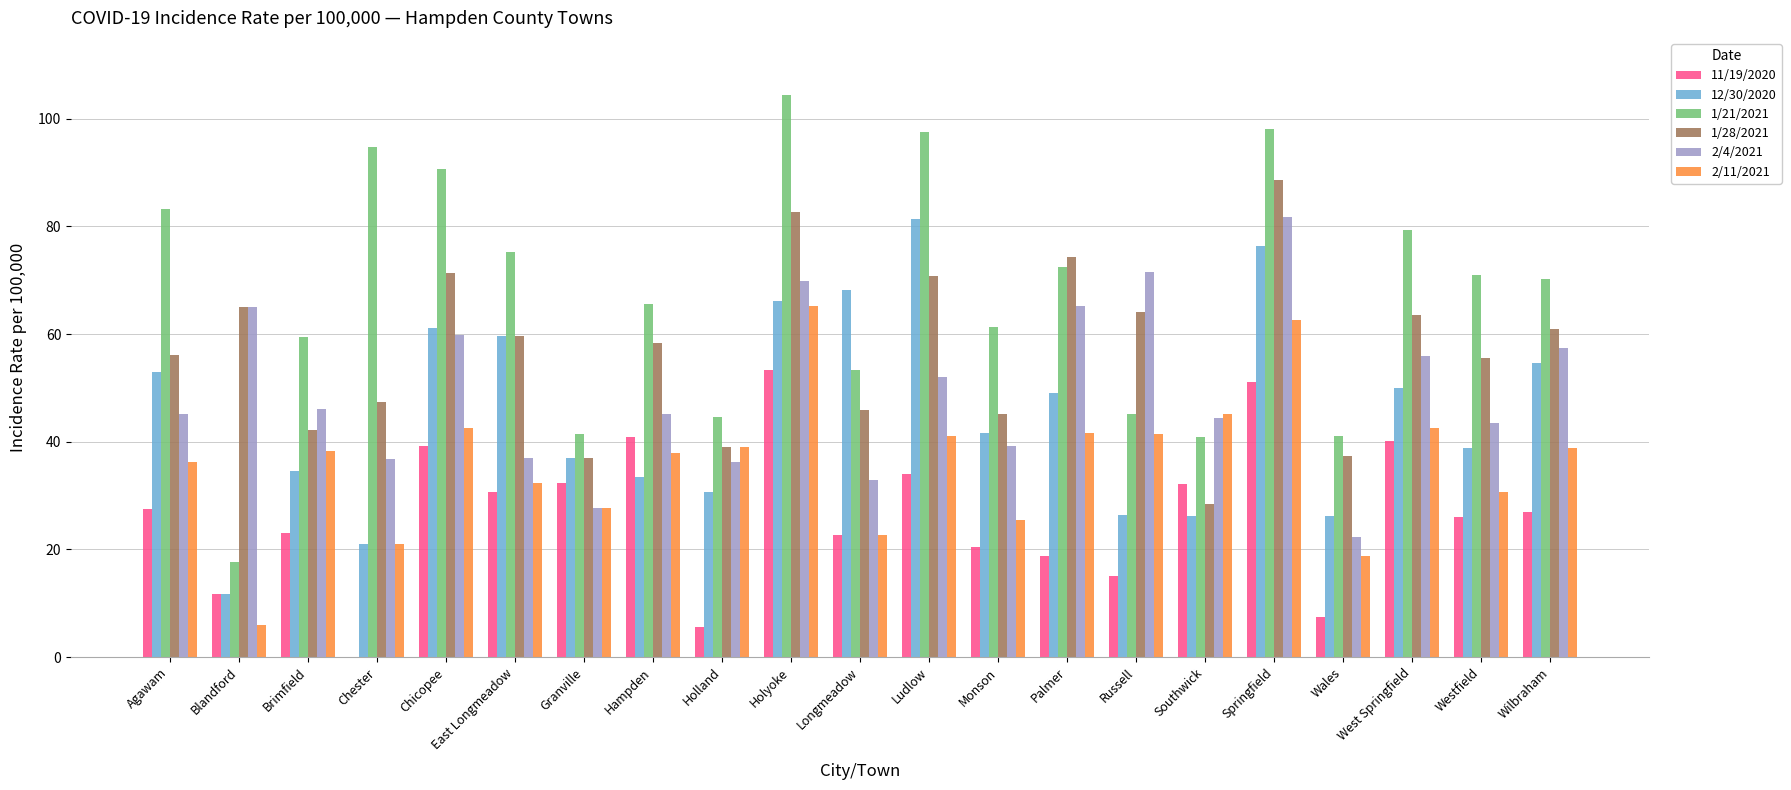

How many groups of bars are there?

21